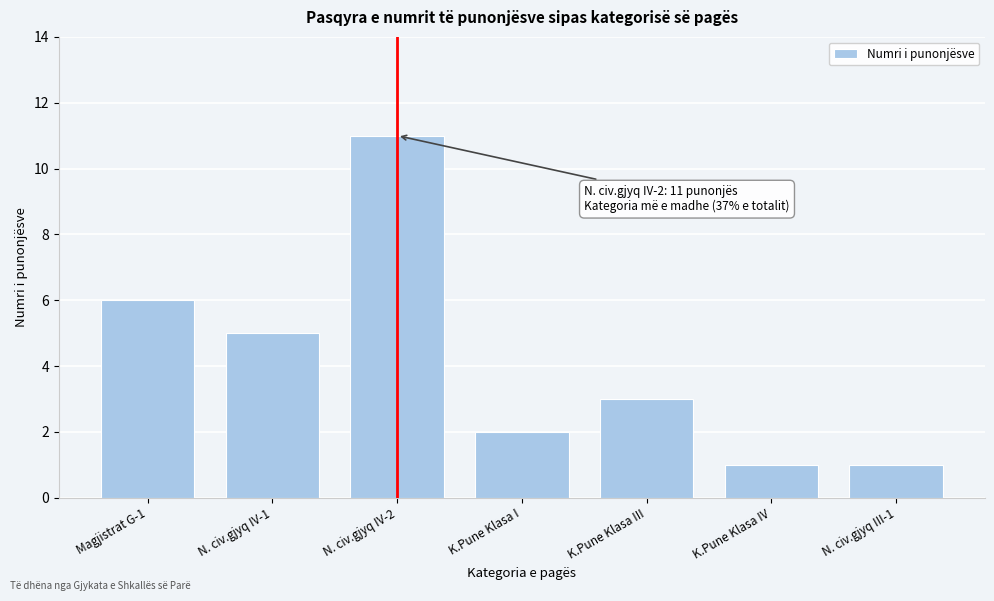

Reading left to right, transcribe all the data shown in this chart.

Magjistrat G-1=6	N. civ.gjyq IV-1=5	N. civ.gjyq IV-2=11	K.Pune Klasa I=2	K.Pune Klasa III=3	K.Pune Klasa IV=1	N. civ.gjyq III-1=1